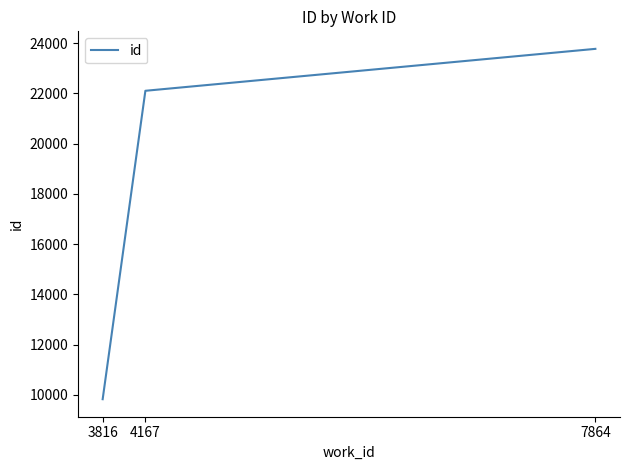

Count the values in the range 9825 to 23778.

3